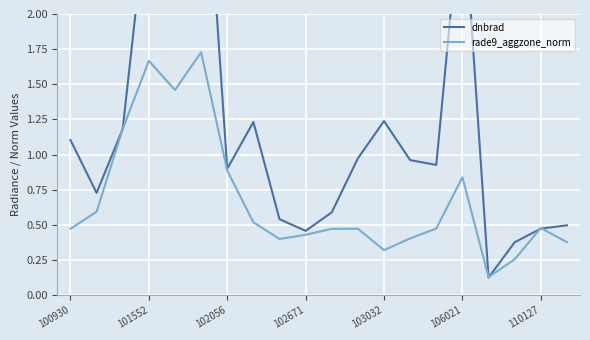

Read the dnbrad value at 10.

0.6